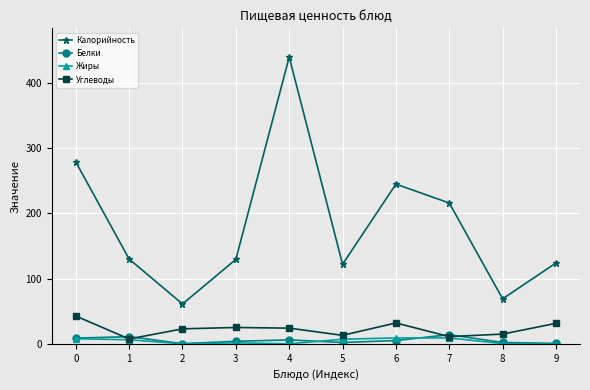

At which category does Углеводы reach its first local valley?

1